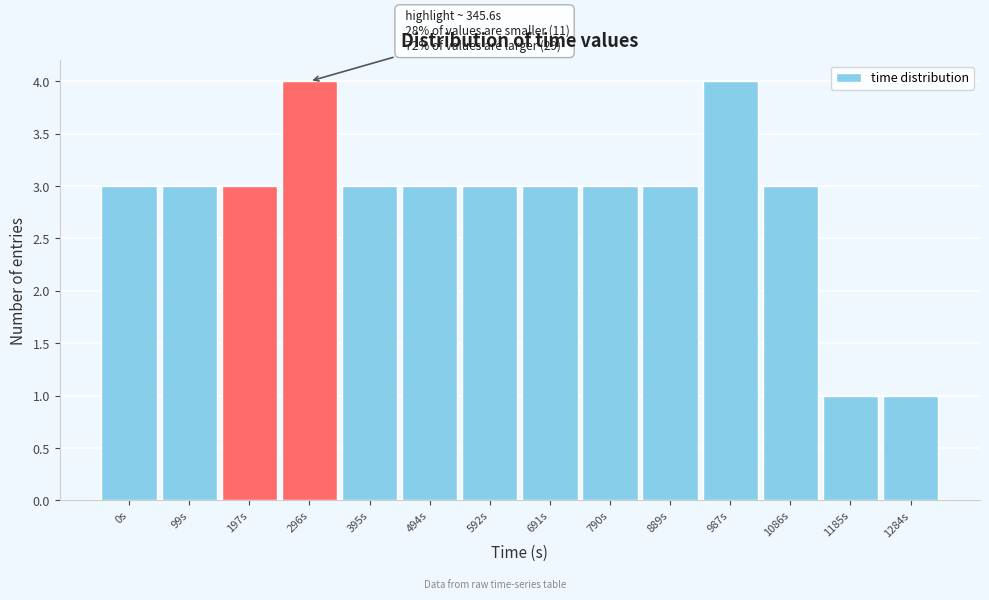

Reading left to right, extract all data points from this chart.

3	3	3	4	3	3	3	3	3	3	4	3	1	1